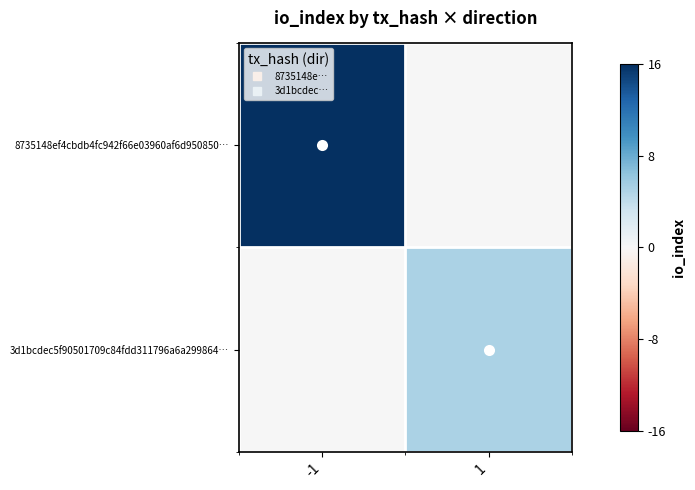

Reading right to left, what are all the values shown in this chart?

8735148ef4cbdb4fc942f66e03960af6d950850…: 1=0.0	-1=1.0
3d1bcdec5f90501709c84fdd311796a6a299864…: 1=0.3	-1=0.0